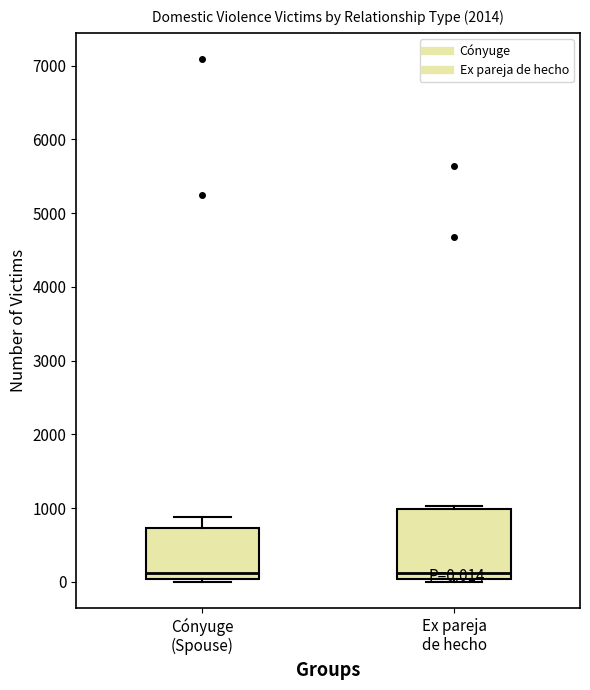

Which box is the tallest, from its lower edge to its upper edge?

Ex pareja de hecho